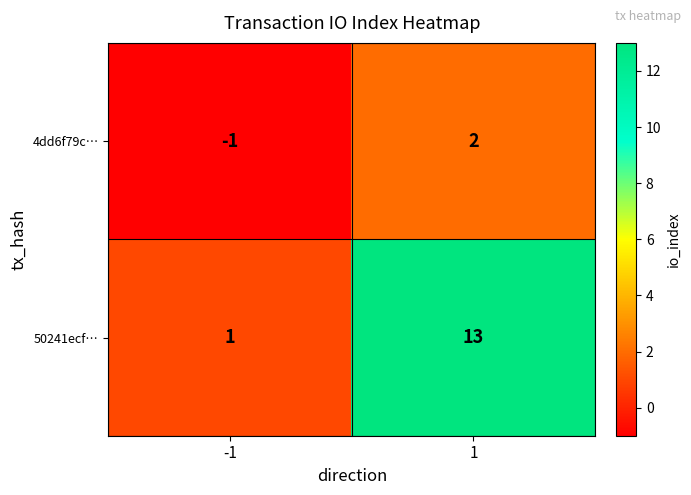

Rank the series at -1 from lowest to highest value.

4dd6f79c…, 50241ecf…